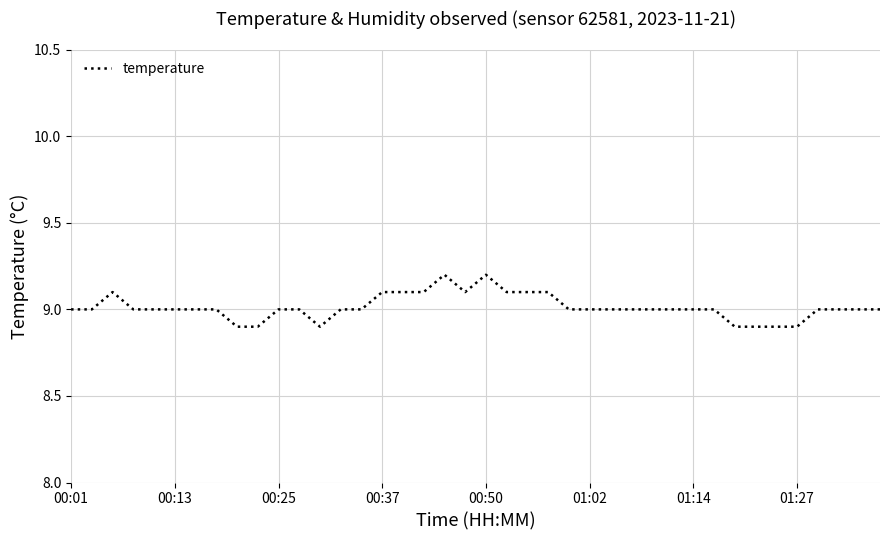

What is the average value?

9.0